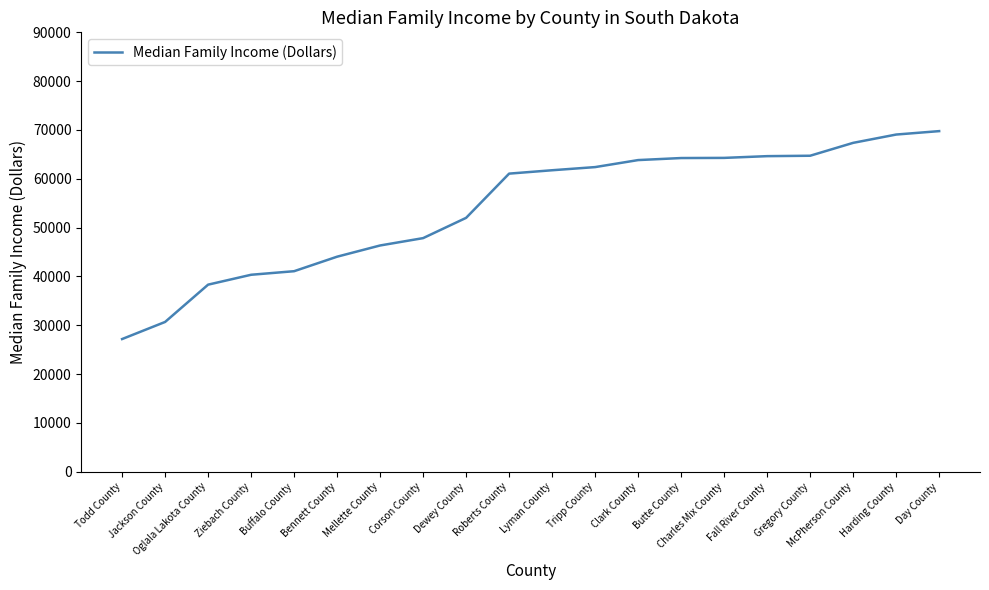

What is the ratio of the value at Fall River County to the value at Mellette County?

1.4